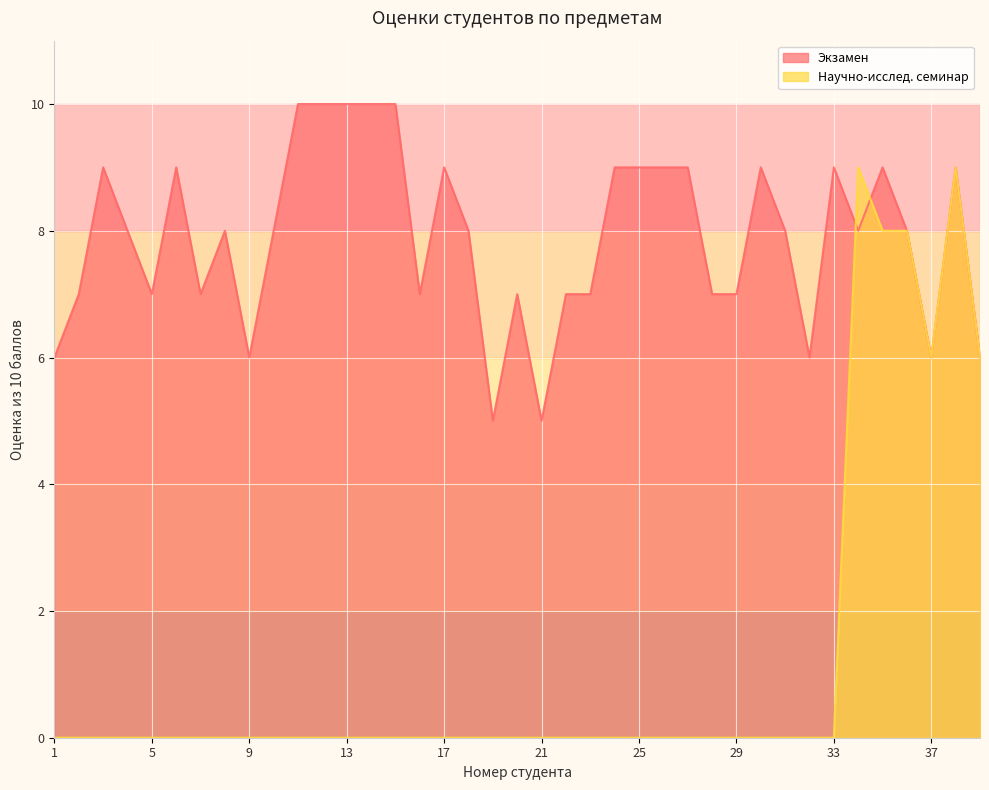

List the series in order of their peak value, lowest first.

Научно-исслед. семинар, Экзамен